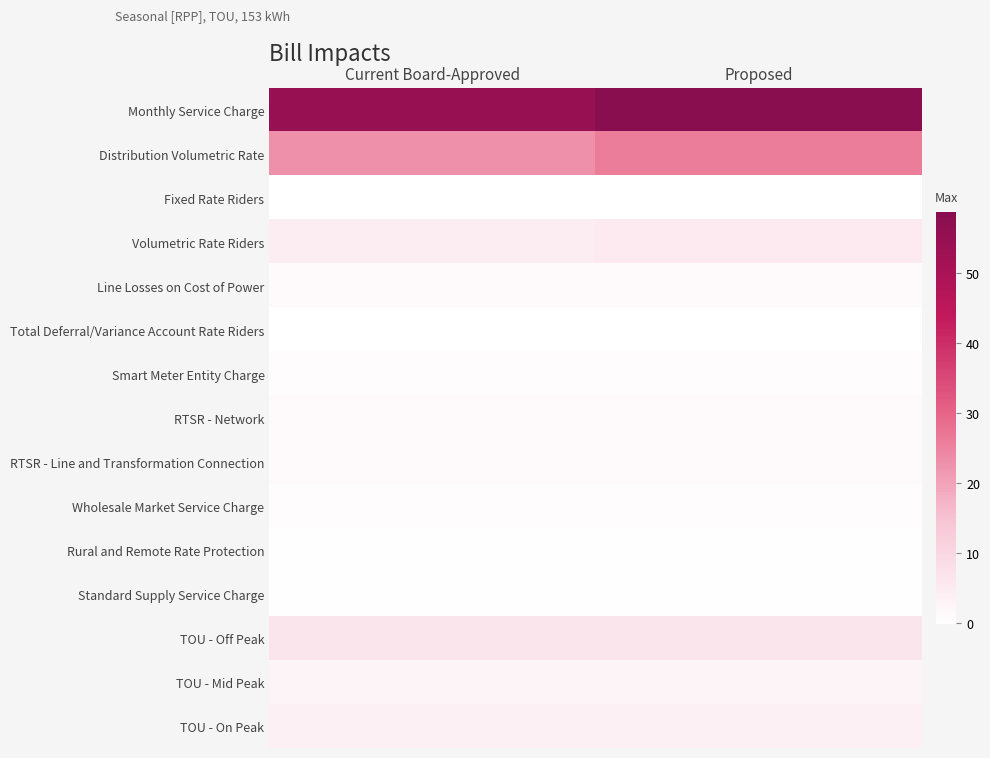

At how many categories does at least one series exceed 12?

2